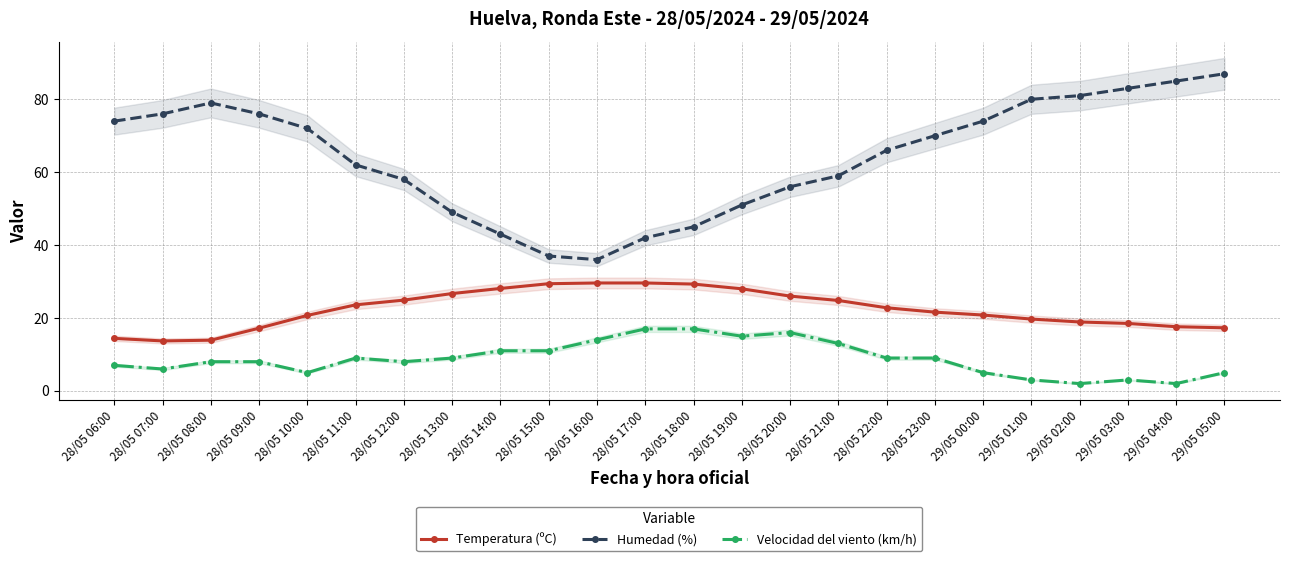

How many data points in Humedad (%) are less than 70?

12